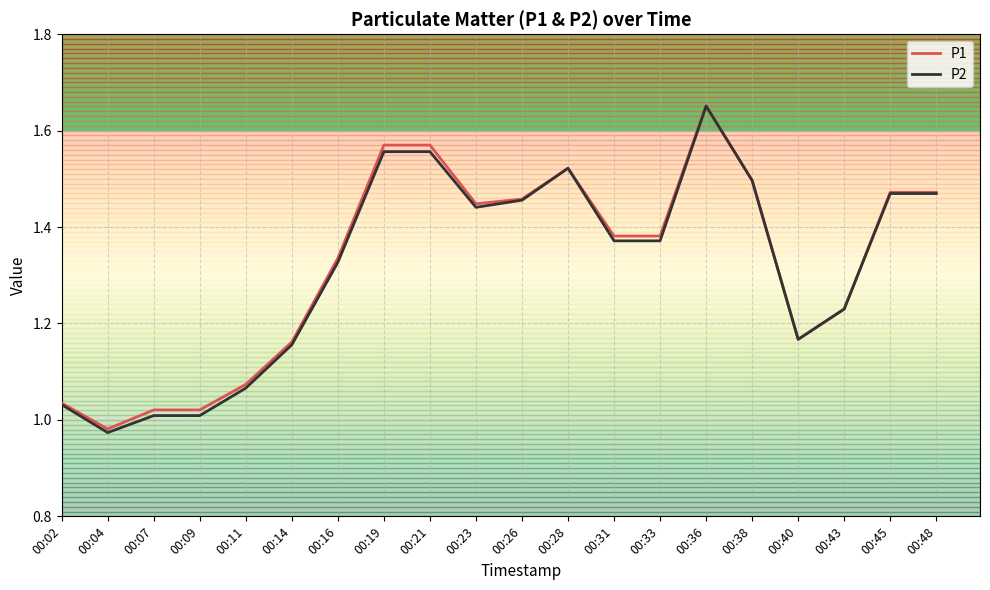

Between 00:11 and 00:38, which series saw the biggest shift?

P2